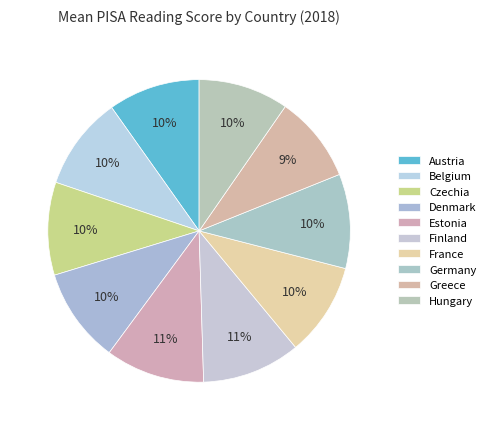

Approximately how many times larger is the value at Hungary compared to Czechia?

1.0